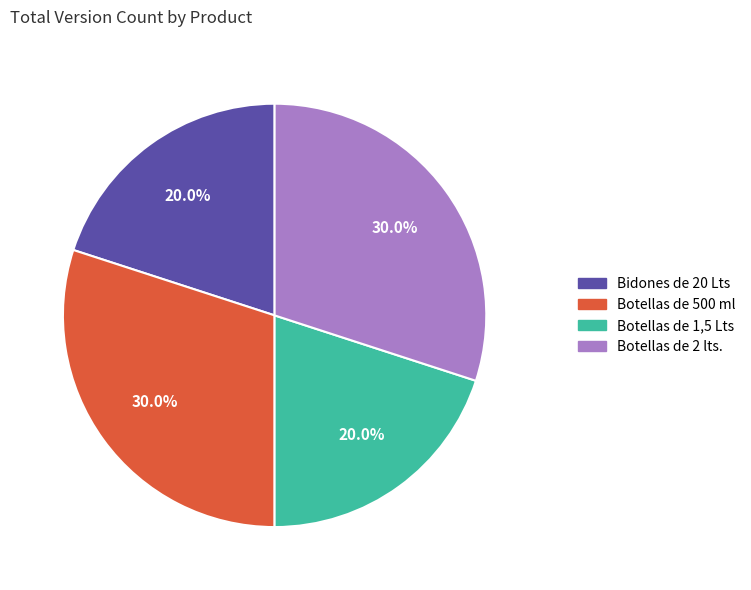

How many segments does this pie chart have?

4